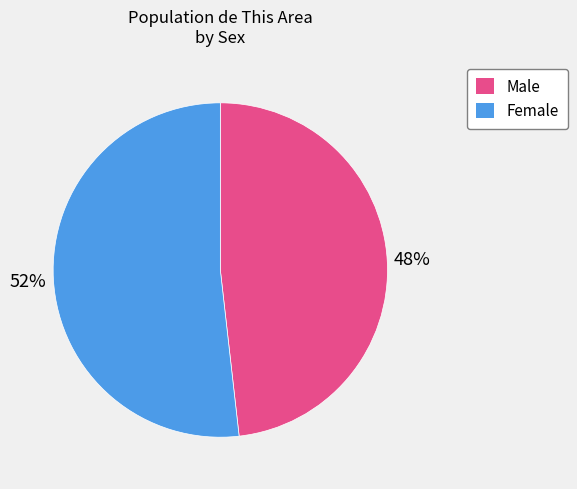

Rank the categories by value from lowest to highest.

Male, Female